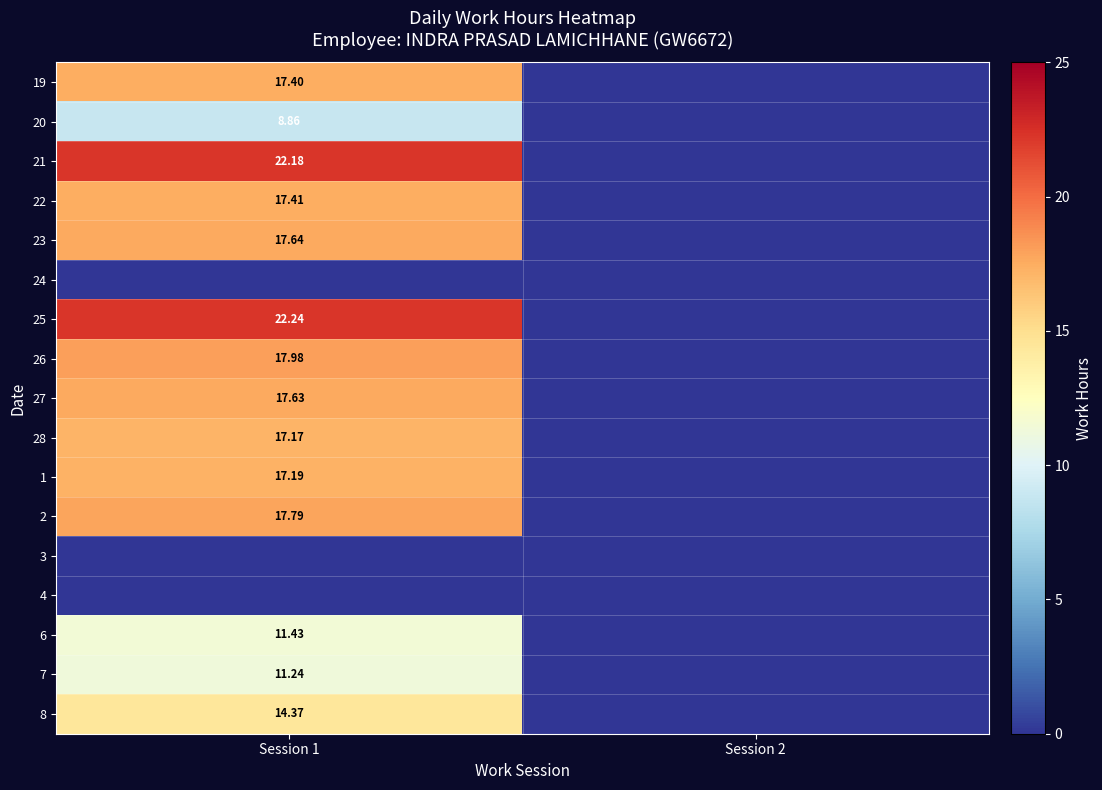

Is it true that 8 equals 0.0 at Session 2?

True